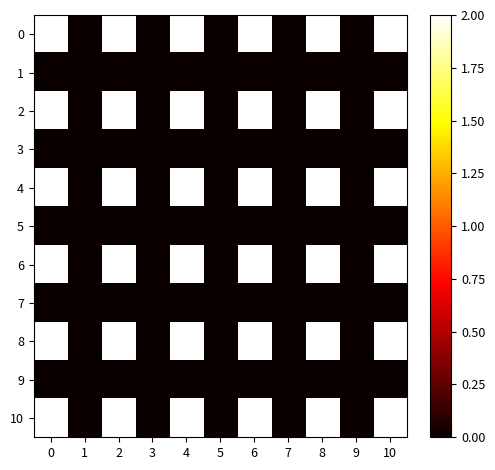

What is the total value across all series at 8?

12